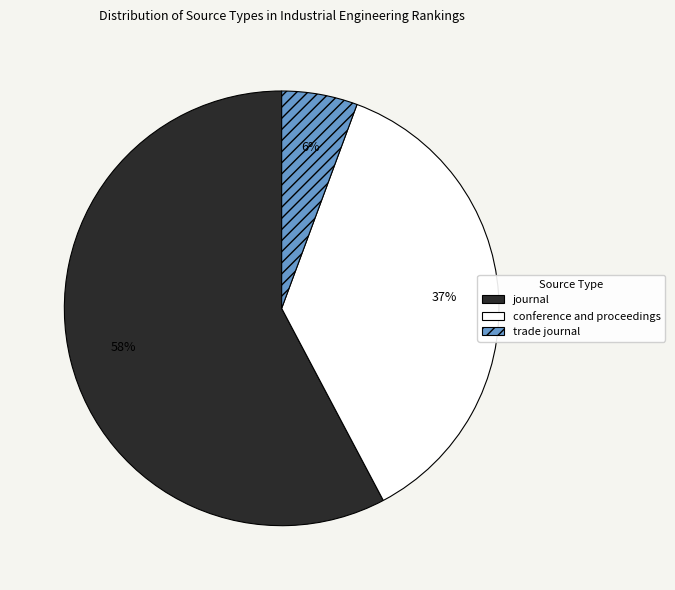

Between trade journal and journal, which is larger?

journal